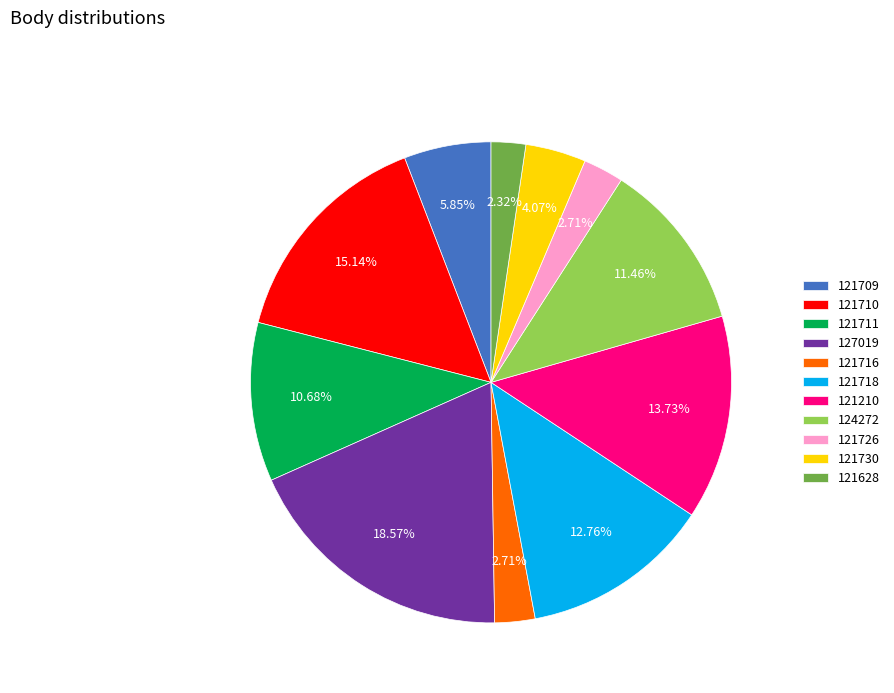

Is it true that 121628 is 8% of the pie?

False